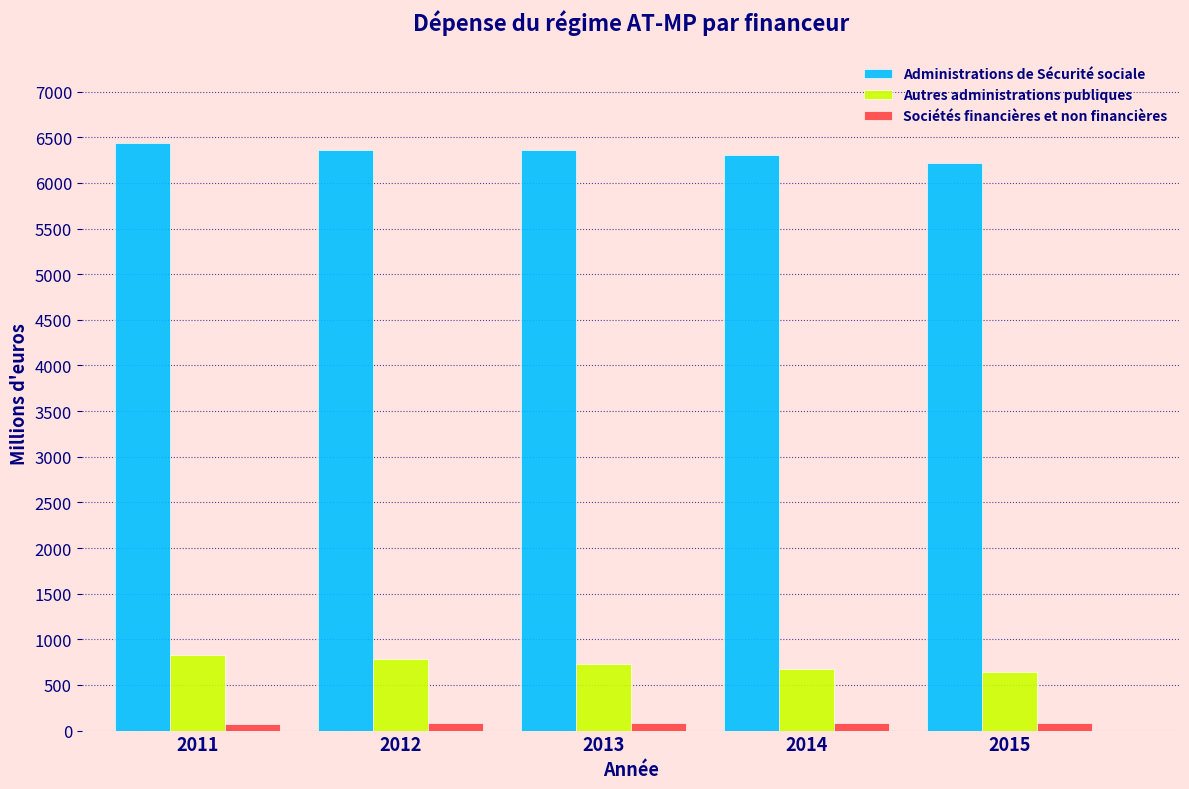

What is the maximum value shown in the chart?

6436.4